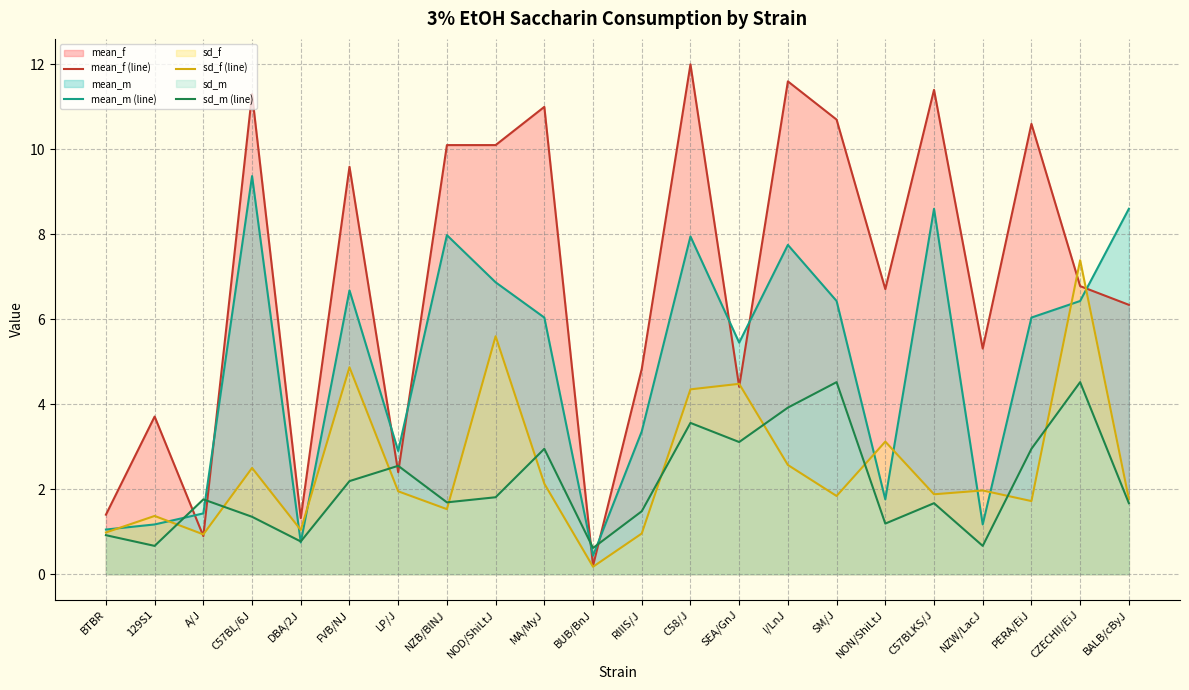

How many times do mean_m (line) and mean_f (line) cross each other?

9